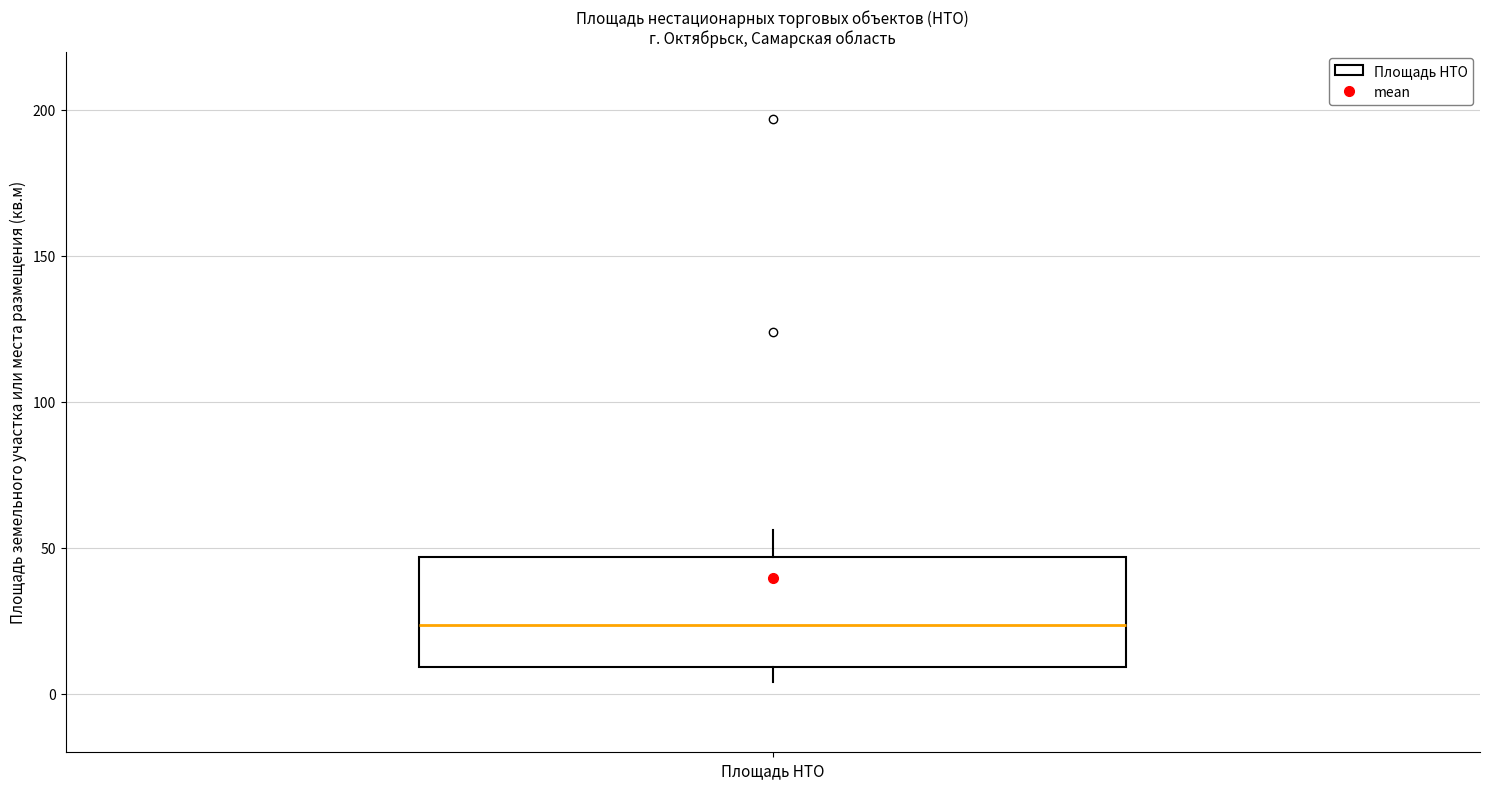

Read this box plot against the y-axis: the position of the median line, the range covered by the box, and the ends of both whiskers. The values are not printed on the chart, so give them approximately, as read against the axis.

median 25, box 10 to 45, whiskers 5 to 55